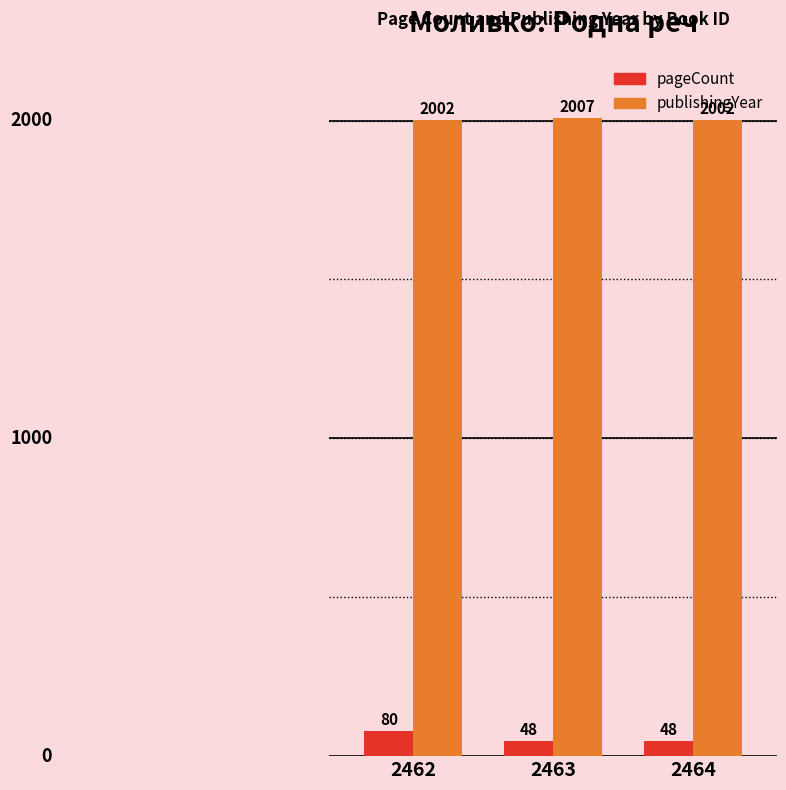

List the series in order of their overall mean, lowest first.

pageCount, publishingYear